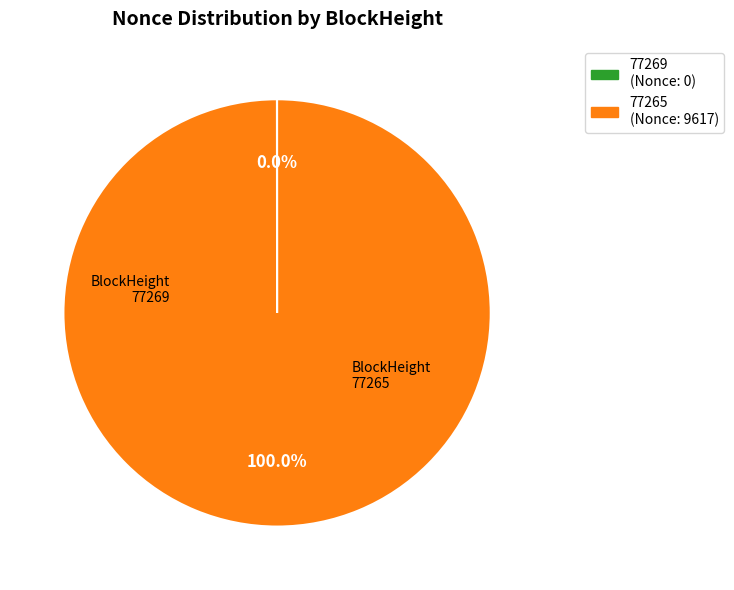

Is 77265 (Nonce: 9617) the majority of the pie?

Yes